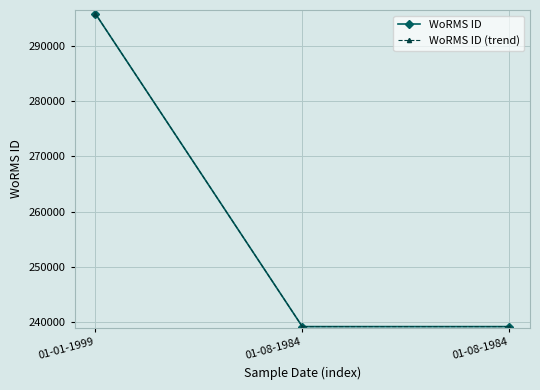

Count the WoRMS ID values in the range 239201 to 295864.

3